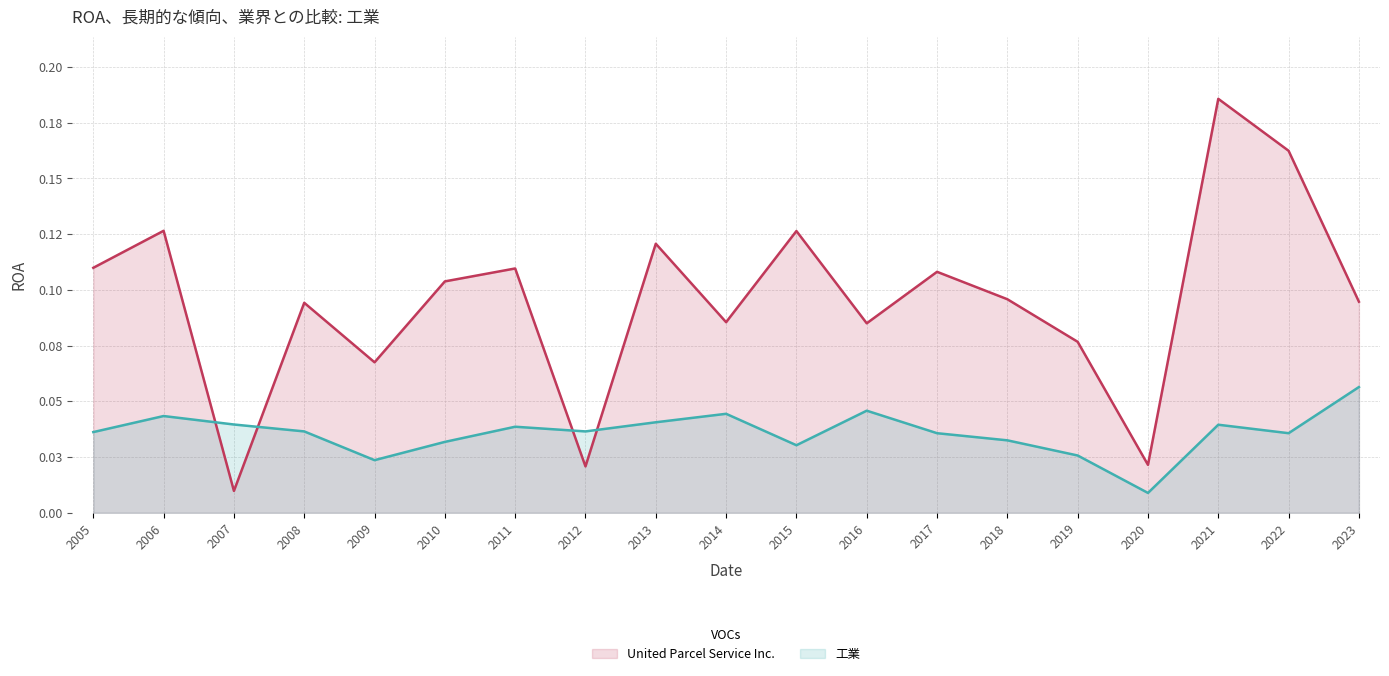

Rank the series by their average value, from highest to lowest.

United Parcel Service Inc., 工業